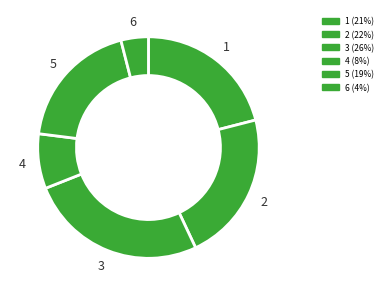

To the nearest percent, what is the combined percentage of 4 and 2?

30%